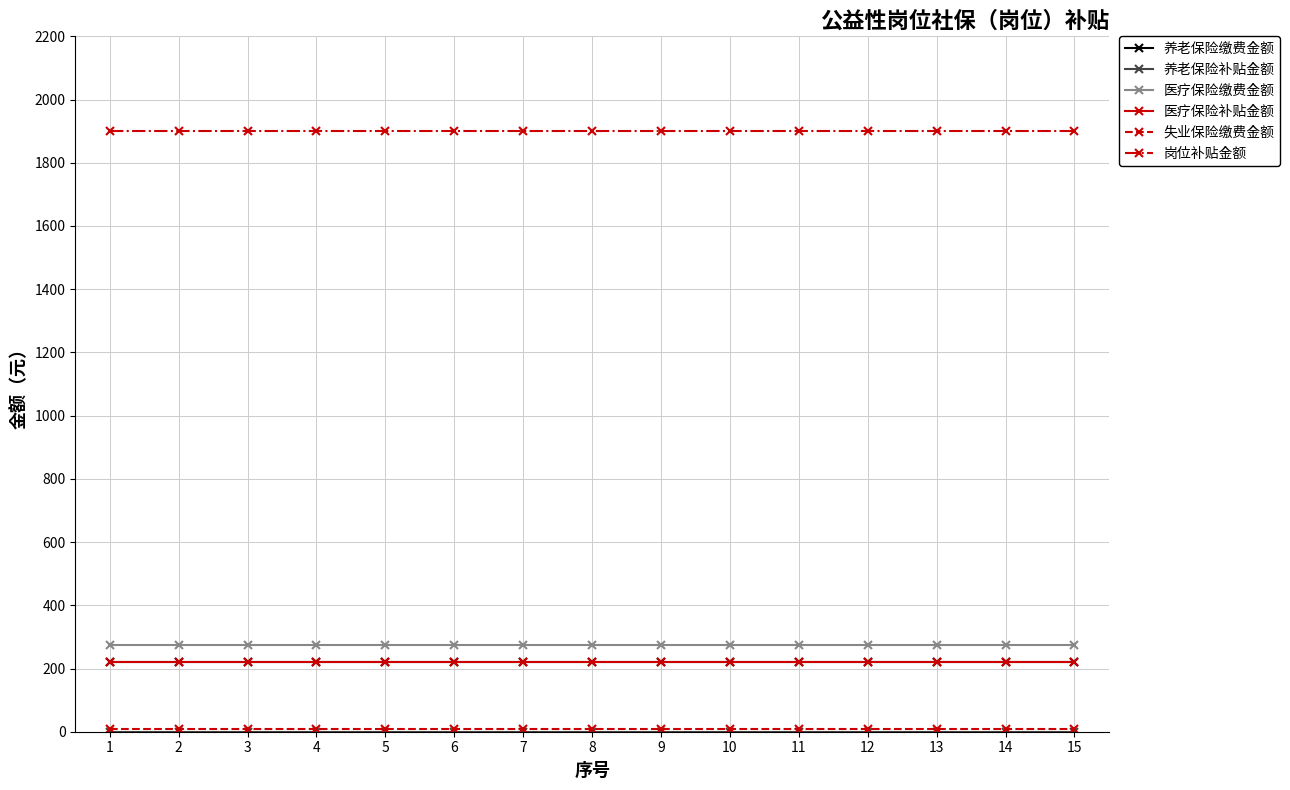

The value of 养老保险缴费金额 at 14 is 219.6. True or false?

True